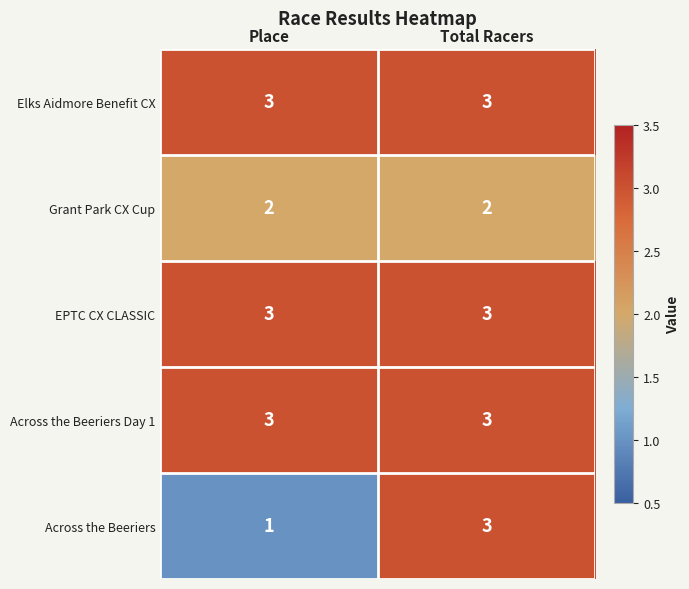

What is the sum of the EPTC CX CLASSIC values at Total Racers and Place?

6